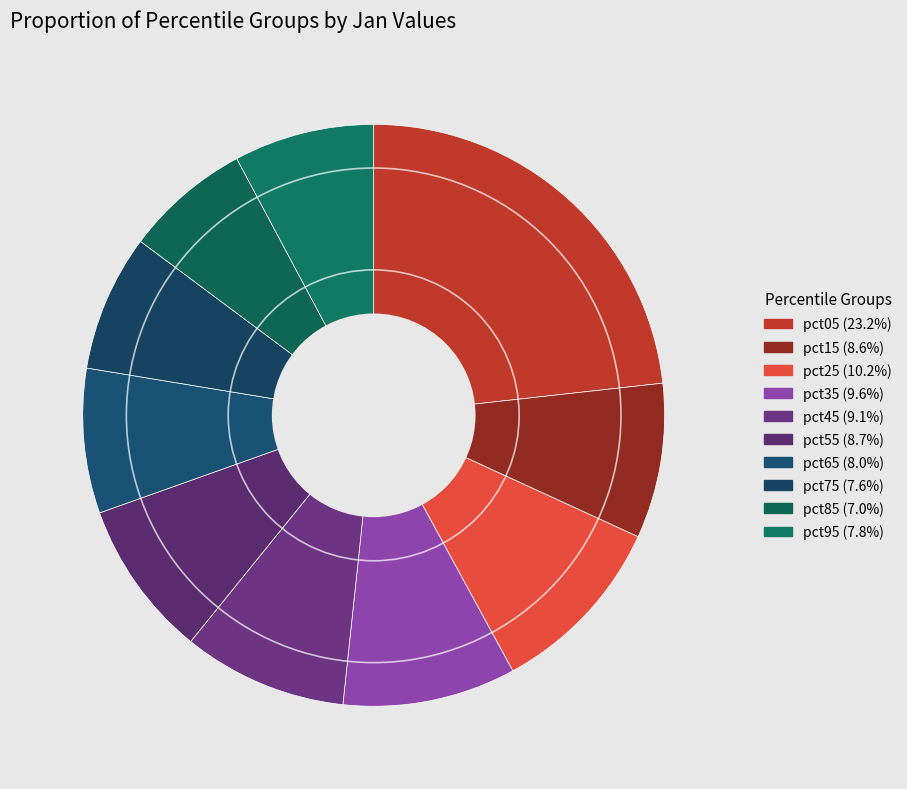

Between pct95 and pct55, which is larger?

pct55